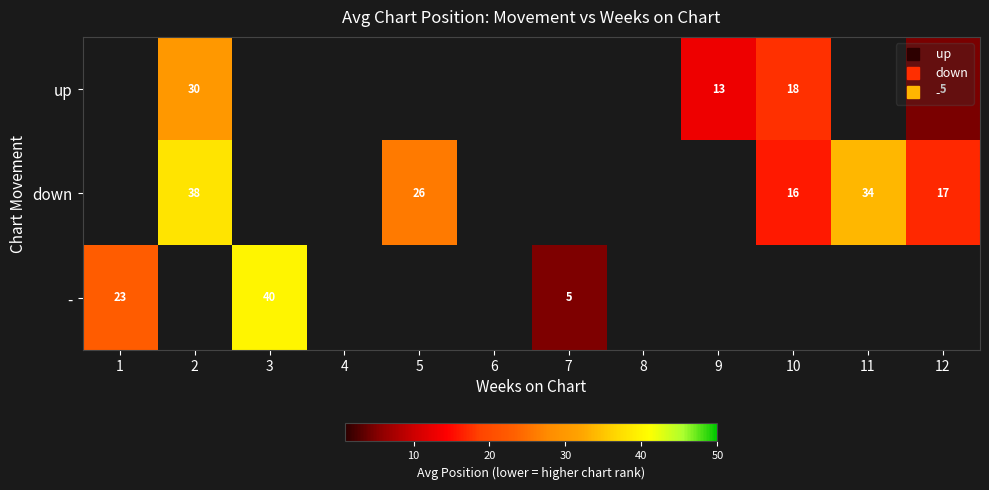

List the series in order of their peak value, lowest first.

up, down, -